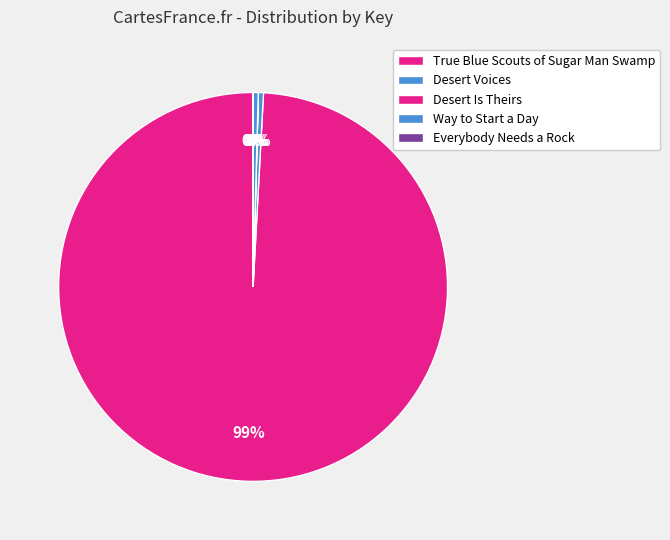

Which category has the smallest portion of the pie?

Desert Is Theirs